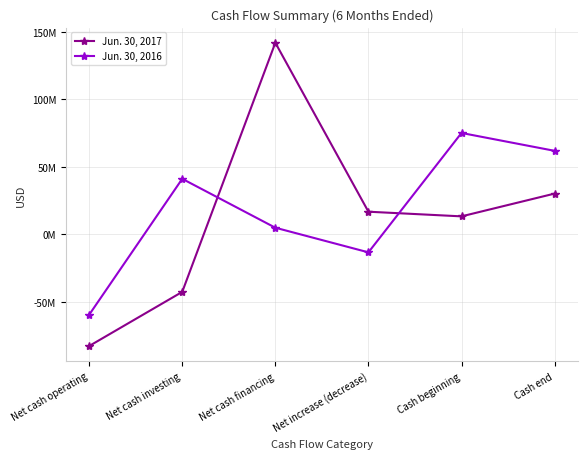

True or false: Jun. 30, 2016 has a value of -59461000 at Net cash operating.

True